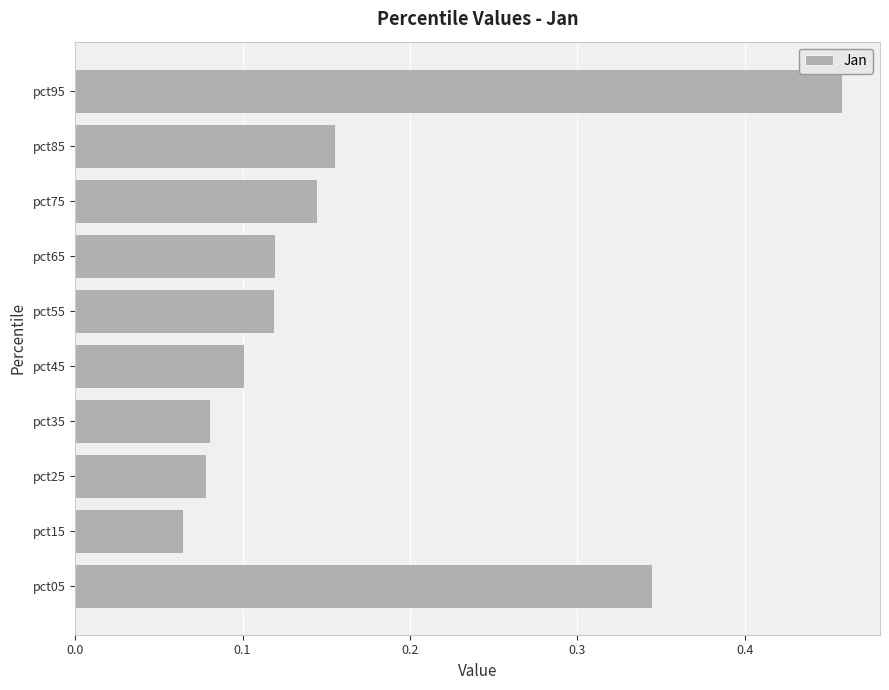

Which label corresponds to the smallest value in the chart?

pct15